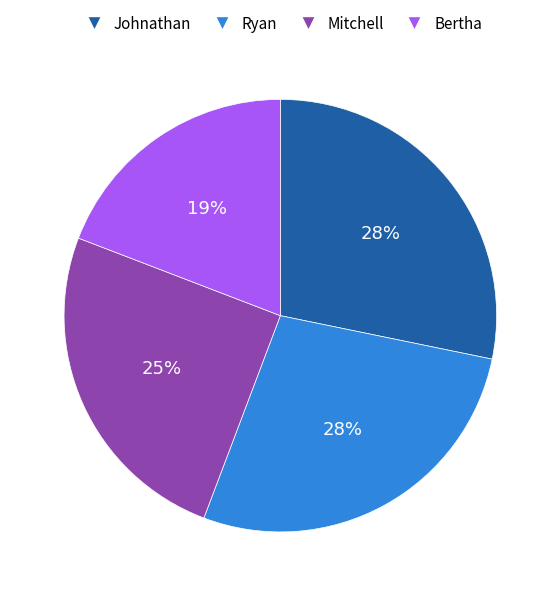

Is it true that Ryan is 28% of the pie?

True